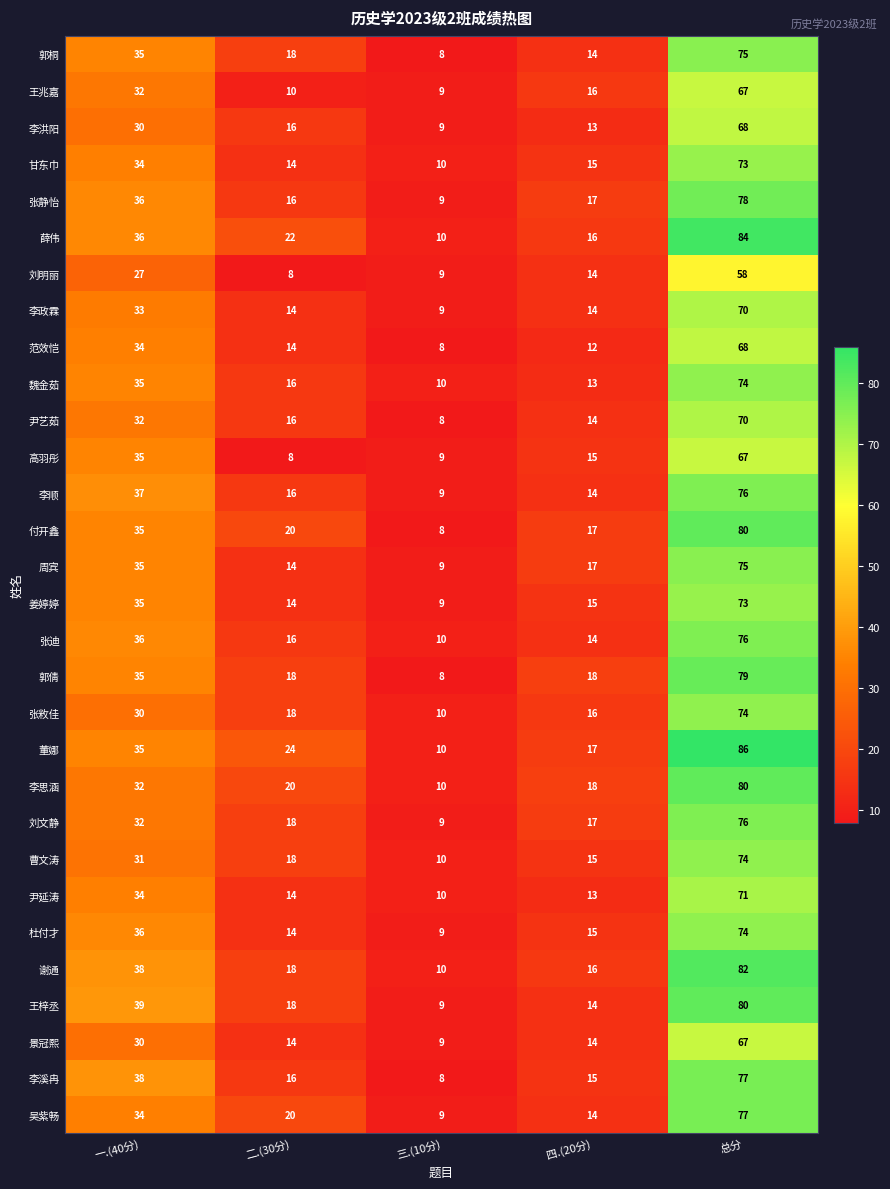

Where is 周宾 nearest to the value 42?

一.(40分)